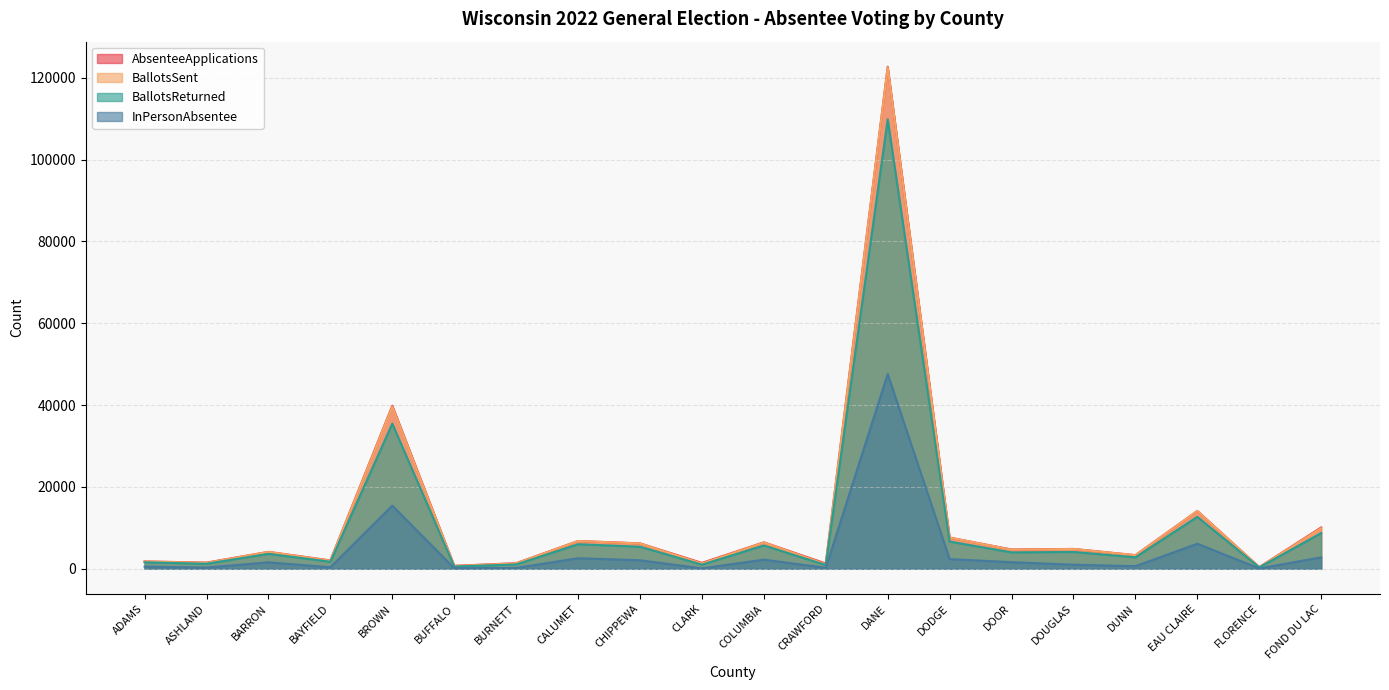

Reading right to left, what are all the values shown in this chart?

AbsenteeApplications: FOND DU LAC=10101	FLORENCE=405	EAU CLAIRE=14135	DUNN=3333	DOUGLAS=4856	DOOR=4712	DODGE=7625	DANE=122701	CRAWFORD=1291	COLUMBIA=6469	CLARK=1436	CHIPPEWA=6208	CALUMET=6794	BURNETT=1368	BUFFALO=725	BROWN=39841	BAYFIELD=2043	BARRON=4136	ASHLAND=1510	ADAMS=1799
BallotsSent: FOND DU LAC=9925	FLORENCE=386	EAU CLAIRE=14122	DUNN=3316	DOUGLAS=4841	DOOR=4668	DODGE=7611	DANE=122546	CRAWFORD=1113	COLUMBIA=6432	CLARK=1282	CHIPPEWA=6185	CALUMET=6783	BURNETT=1316	BUFFALO=695	BROWN=39627	BAYFIELD=1981	BARRON=4118	ASHLAND=1455	ADAMS=1788
BallotsReturned: FOND DU LAC=8714	FLORENCE=340	EAU CLAIRE=12687	DUNN=2811	DOUGLAS=4112	DOOR=4014	DODGE=6647	DANE=109862	CRAWFORD=919	COLUMBIA=5698	CLARK=1004	CHIPPEWA=5393	CALUMET=6004	BURNETT=1057	BUFFALO=557	BROWN=35472	BAYFIELD=1725	BARRON=3649	ASHLAND=1228	ADAMS=1572
InPersonAbsentee: FOND DU LAC=2790	FLORENCE=81	EAU CLAIRE=6118	DUNN=633	DOUGLAS=1001	DOOR=1610	DODGE=2367	DANE=47596	CRAWFORD=236	COLUMBIA=2234	CLARK=105	CHIPPEWA=2081	CALUMET=2585	BURNETT=205	BUFFALO=147	BROWN=15435	BAYFIELD=369	BARRON=1577	ASHLAND=305	ADAMS=520